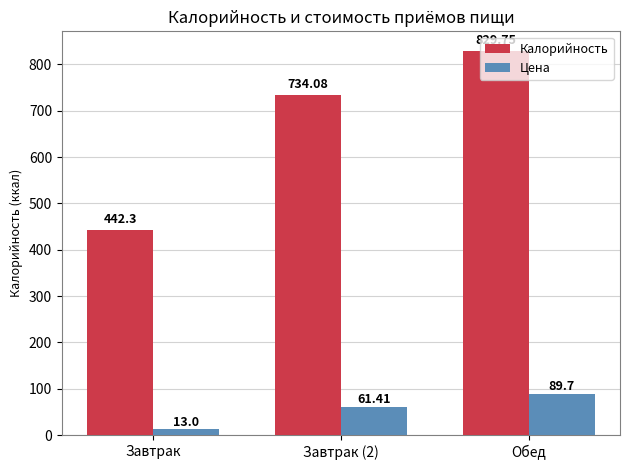

Does the chart contain any negative values?

No